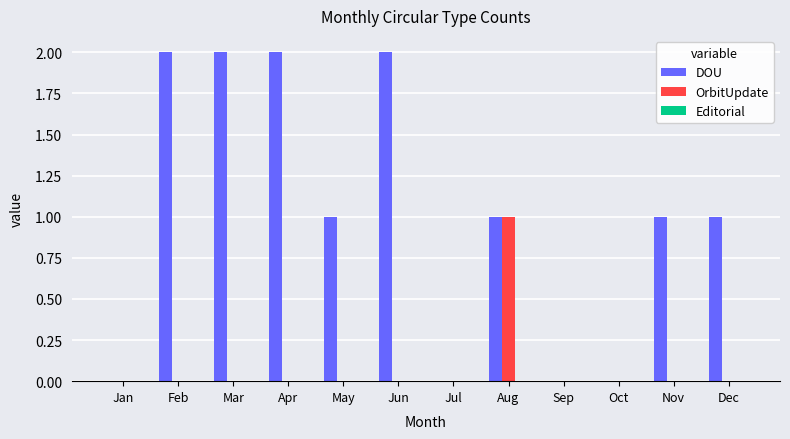

Which series has the largest total across all categories?

DOU